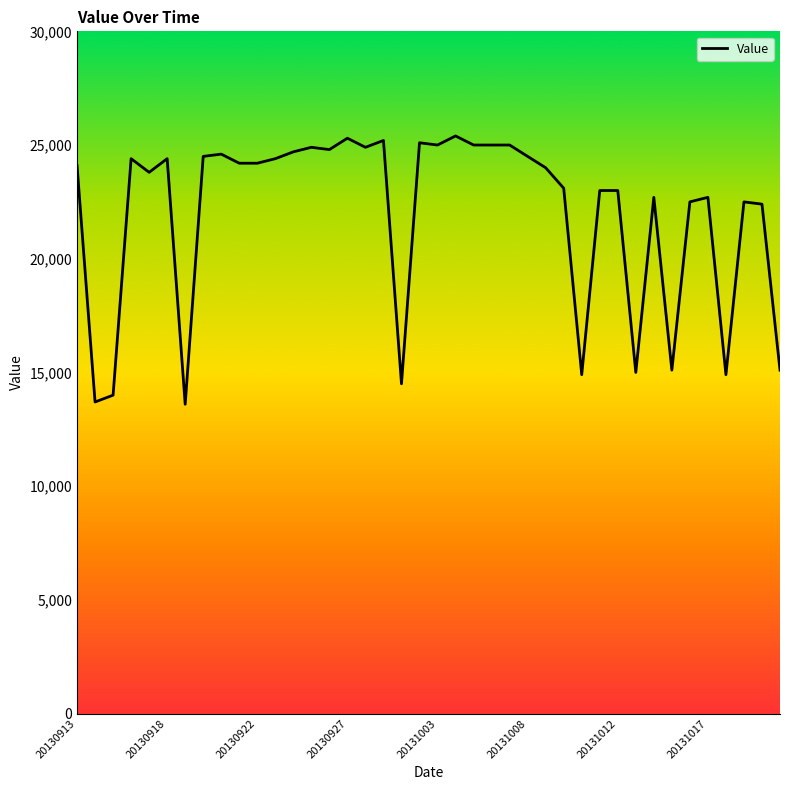

Which category has the lowest value across all series?

20130919